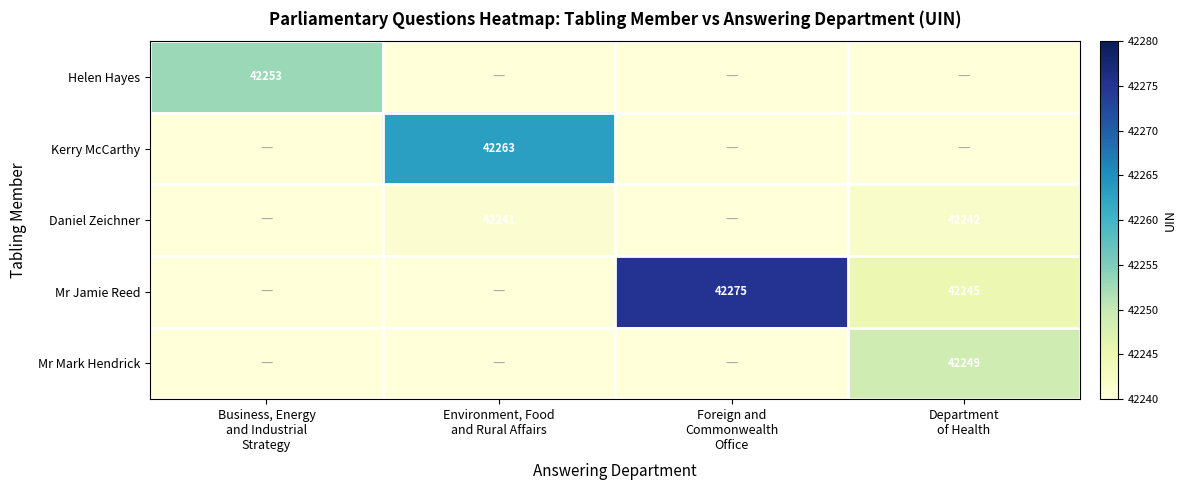

Is the value of Kerry McCarthy at Foreign and Commonwealth Office greater than the value of Mr Jamie Reed at Environment, Food and Rural Affairs?

No